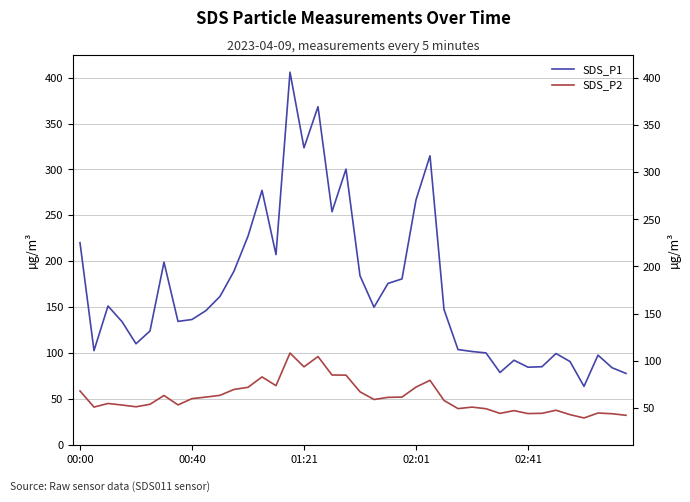

What is the difference between the maximum and second lowest values in the SDS_P2 series?

67.8